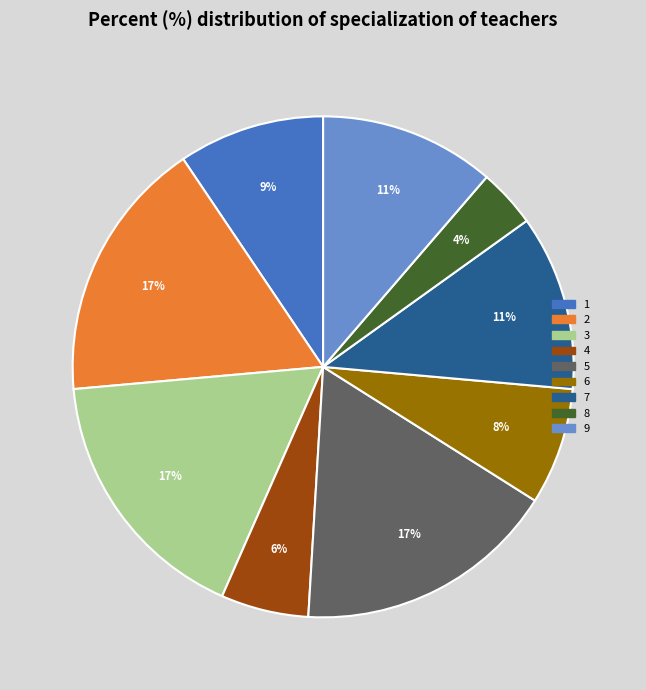

Does any single category account for the majority?

No